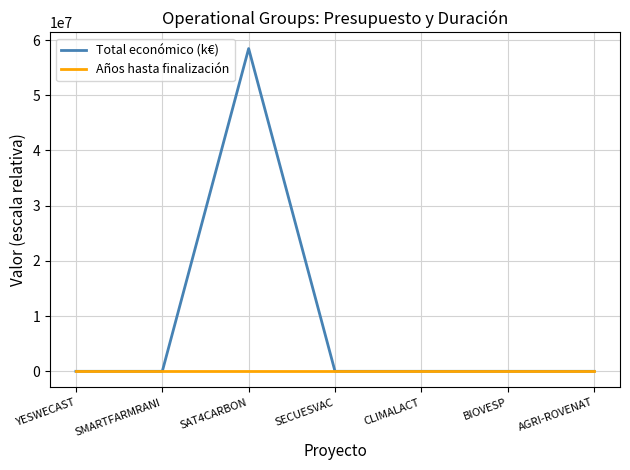

Which category has the highest value across all series?

SAT4CARBON